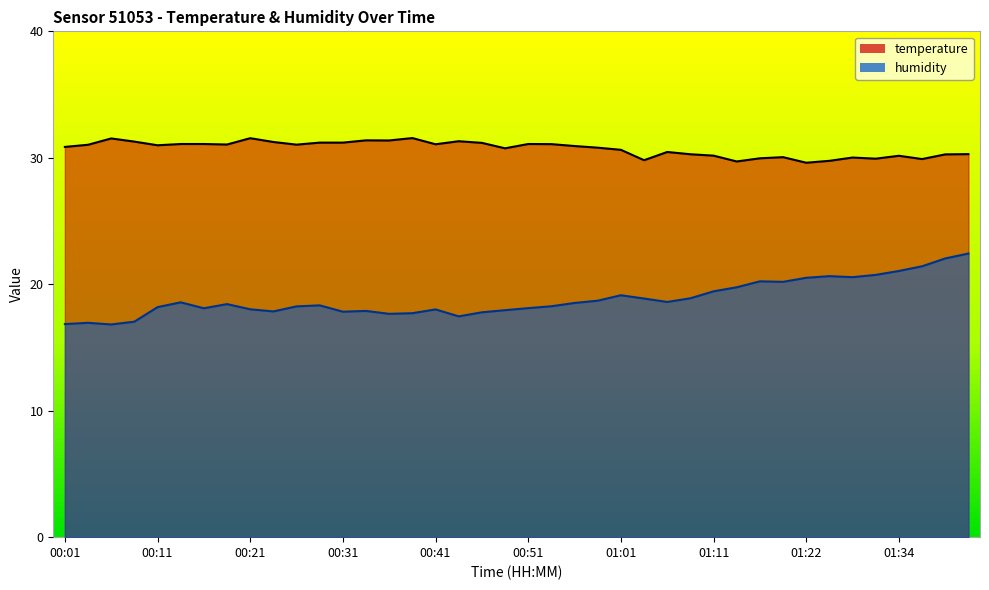

Rank the series at 01:06 from highest to lowest value.

temperature, humidity